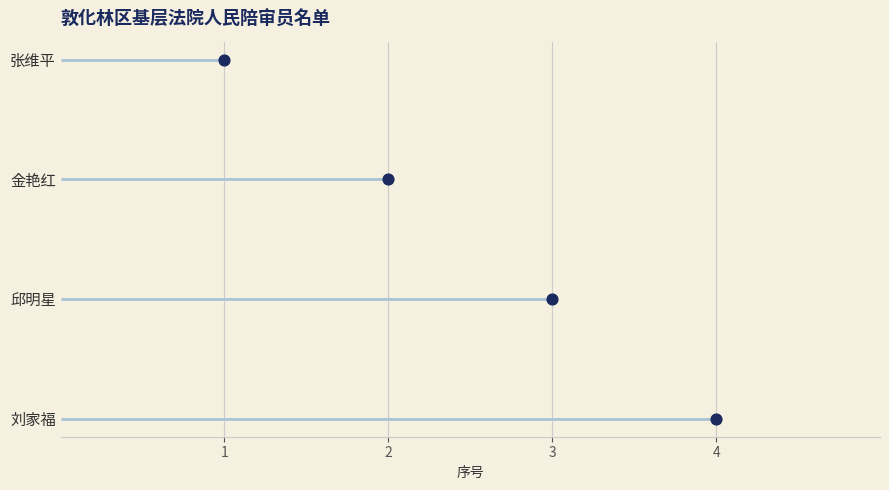

Between 1 and 4, which is larger?

4